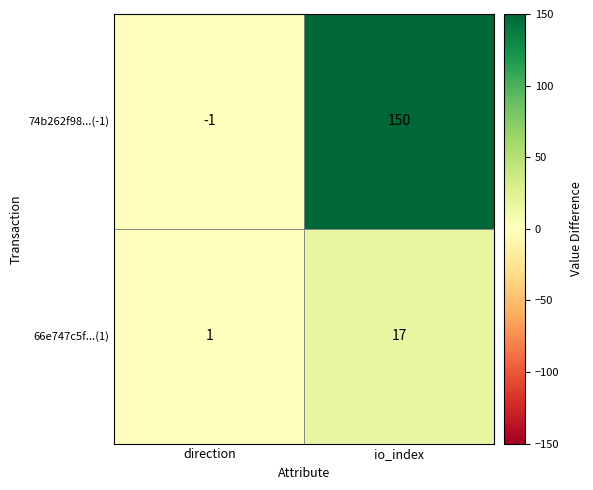

What is the total value across all series at io_index?

167